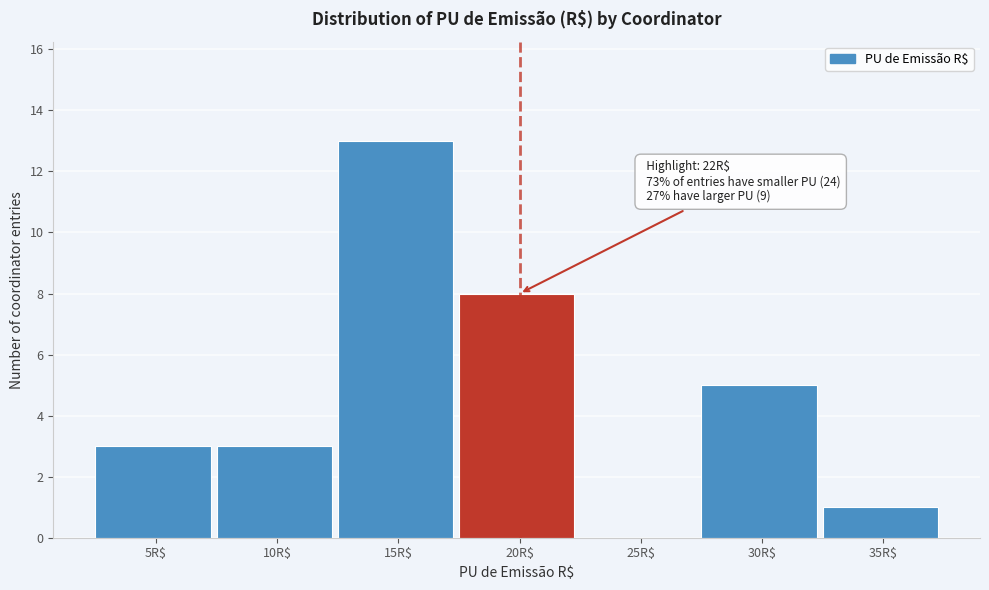

Where is the data nearest to the value 6?

30R$